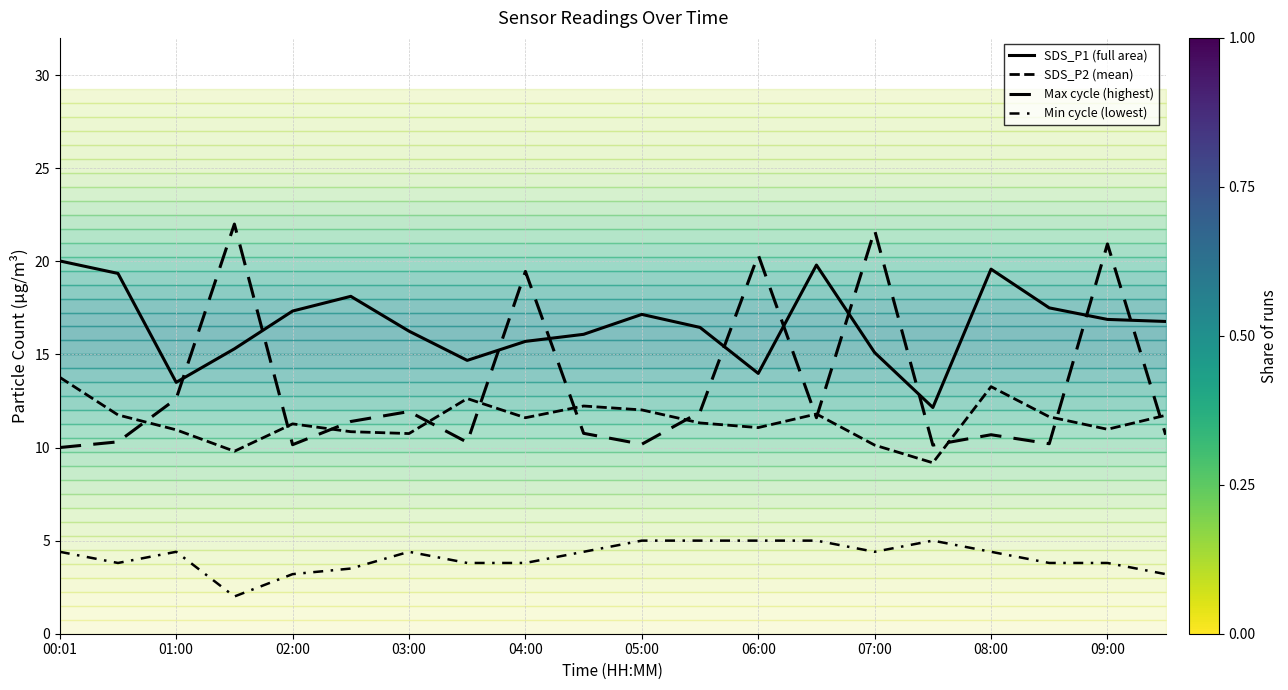

What is the value of the Max cycle (highest) point at the 13th from the left?

20.3